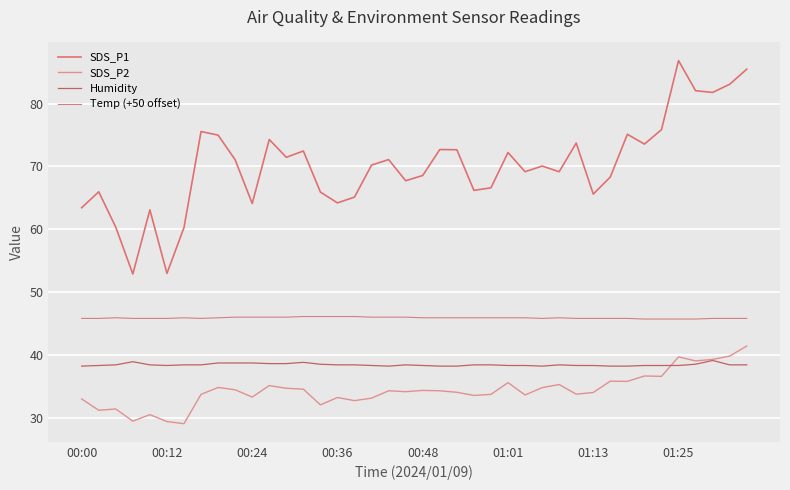

In SDS_P2, how many points are higher than both neighbors (excluding endpoints)?

12